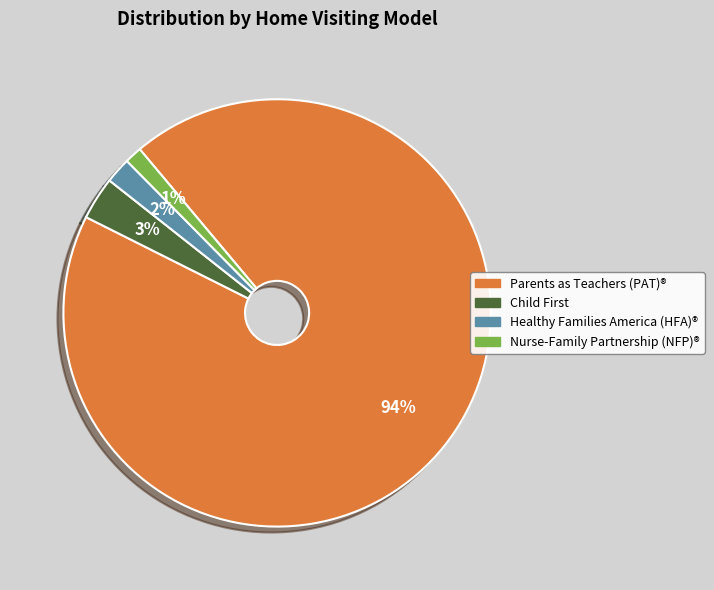

The Nurse-Family Partnership (NFP)® slice represents 22% of the pie. True or false?

False